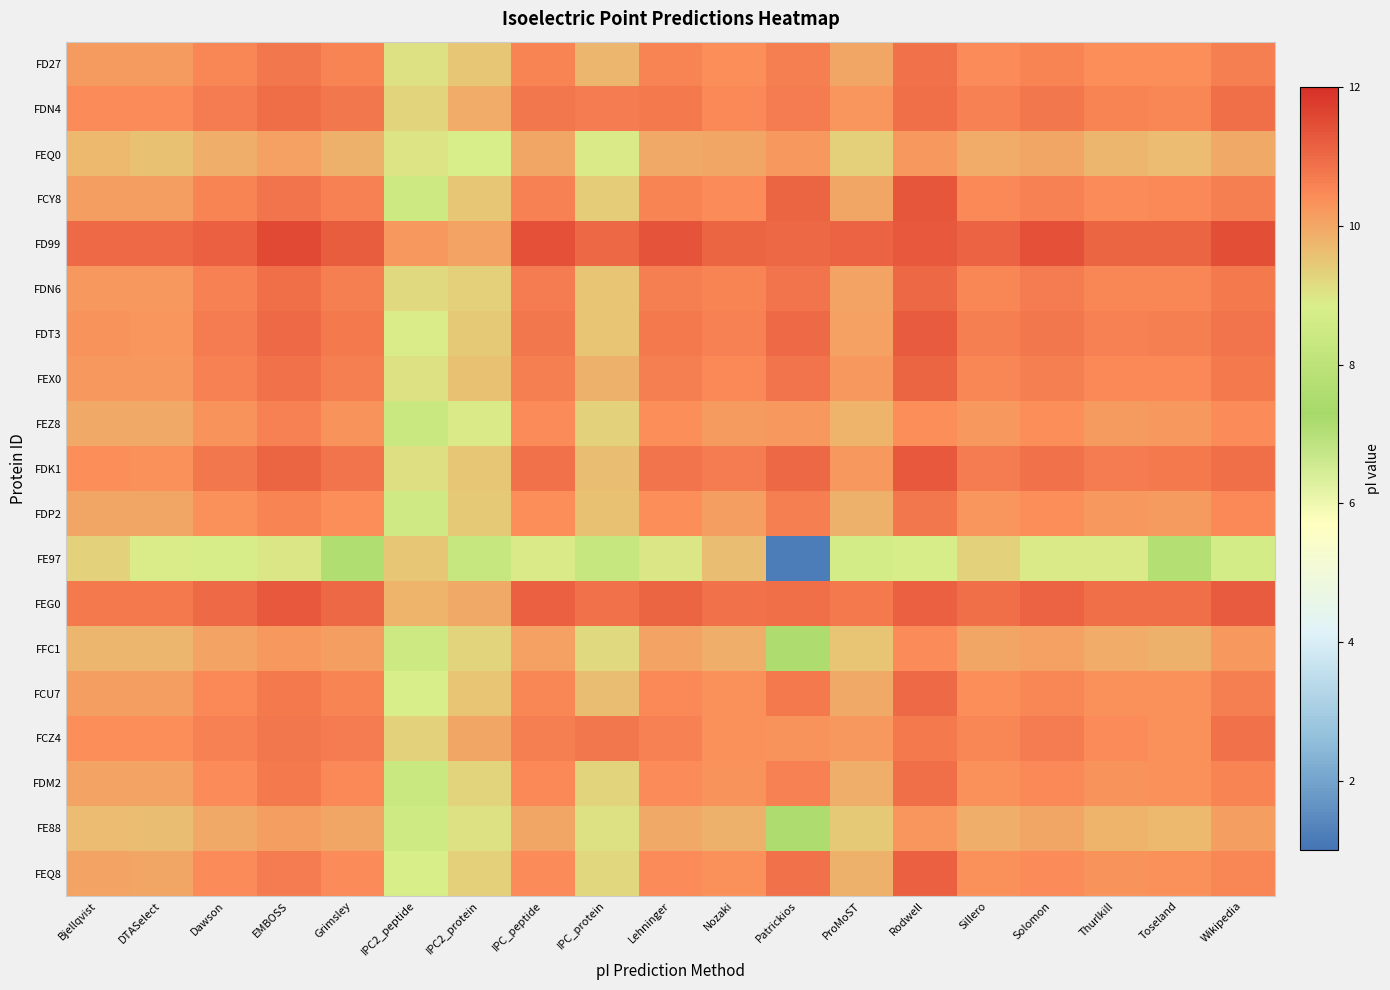

Rank the series by their maximum value, from lowest to highest.

FE97, FEQ0, FE88, FFC1, FEZ8, FDP2, FCZ4, FD27, FDM2, FDN4, FCU7, FDN6, FEX0, FEQ8, FDT3, FDK1, FEG0, FCY8, FD99